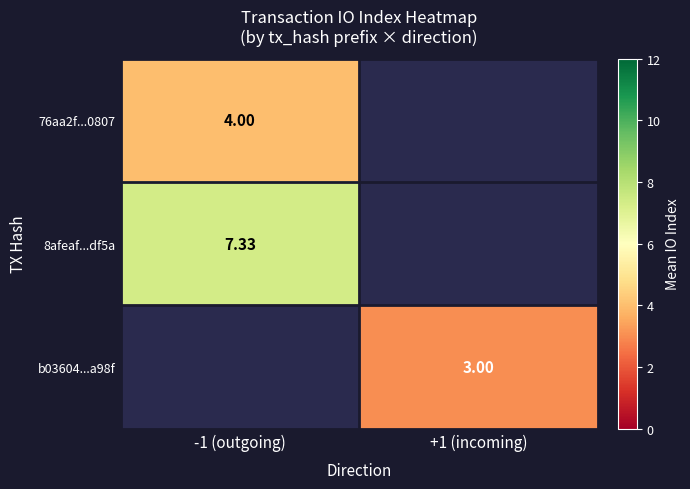

Count the number of categories in the chart.

2